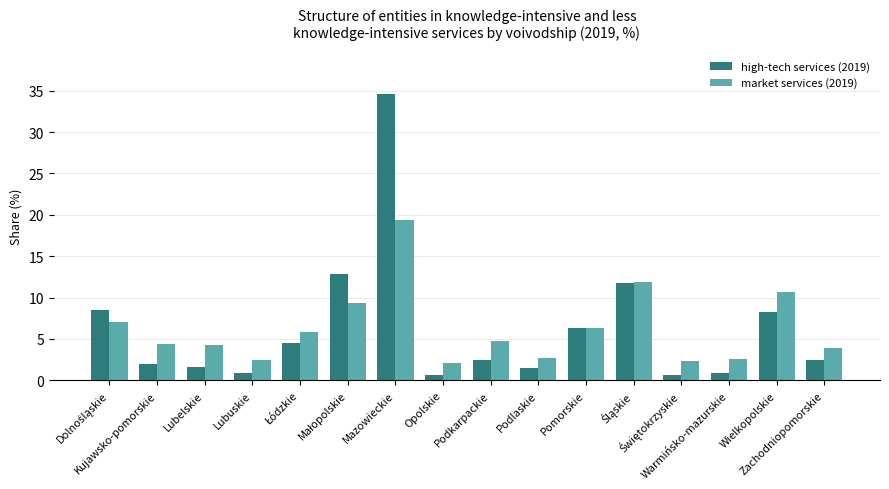

Between Podkarpackie and Warmińsko-mazurskie, which series saw the biggest shift?

market services (2019)